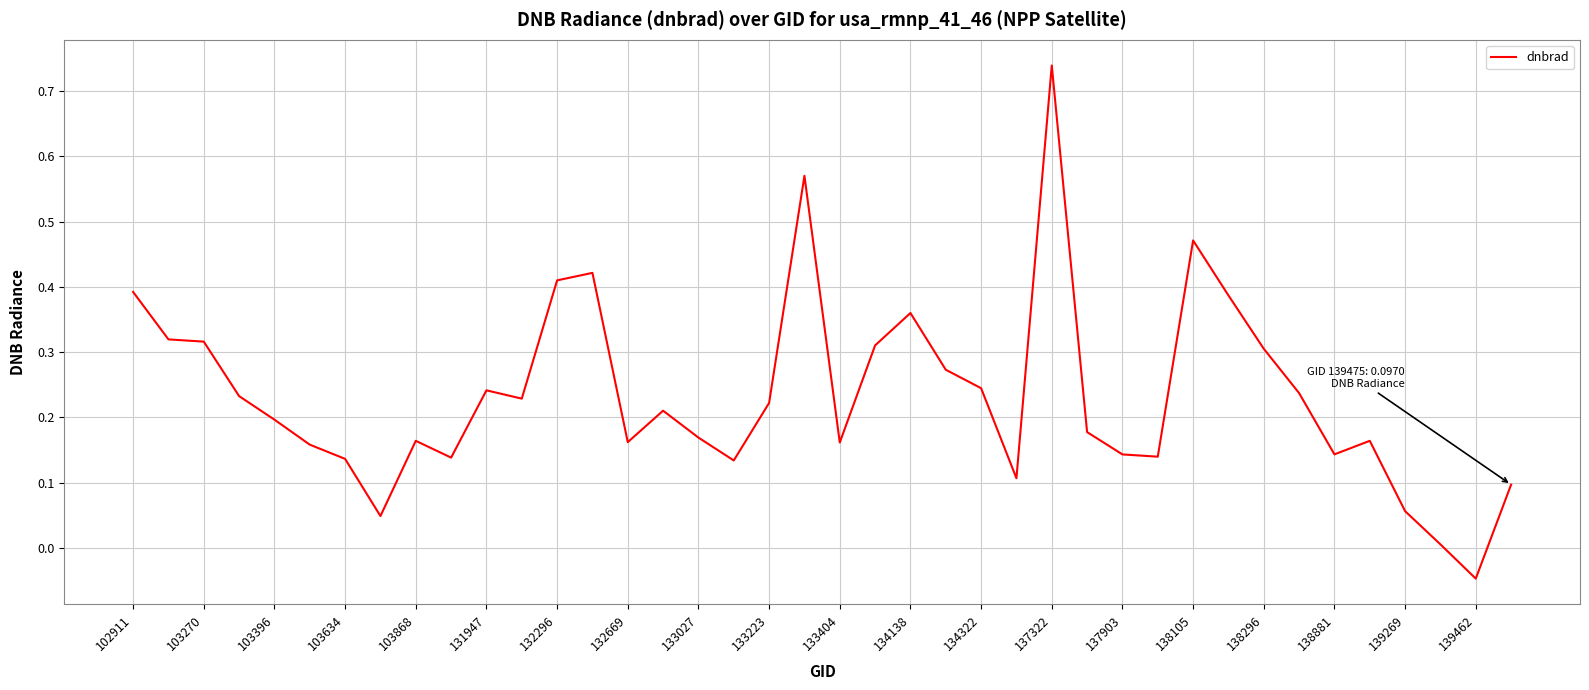

Reading left to right, list all the values displayed in this chart.

0.4	0.3	0.3	0.2	0.2	0.2	0.1	0.0	0.2	0.1	0.2	0.2	0.4	0.4	0.2	0.2	0.2	0.1	0.2	0.6	0.2	0.3	0.4	0.3	0.2	0.1	0.7	0.2	0.1	0.1	0.5	0.4	0.3	0.2	0.1	0.2	0.1	0.0	-0.0	0.1